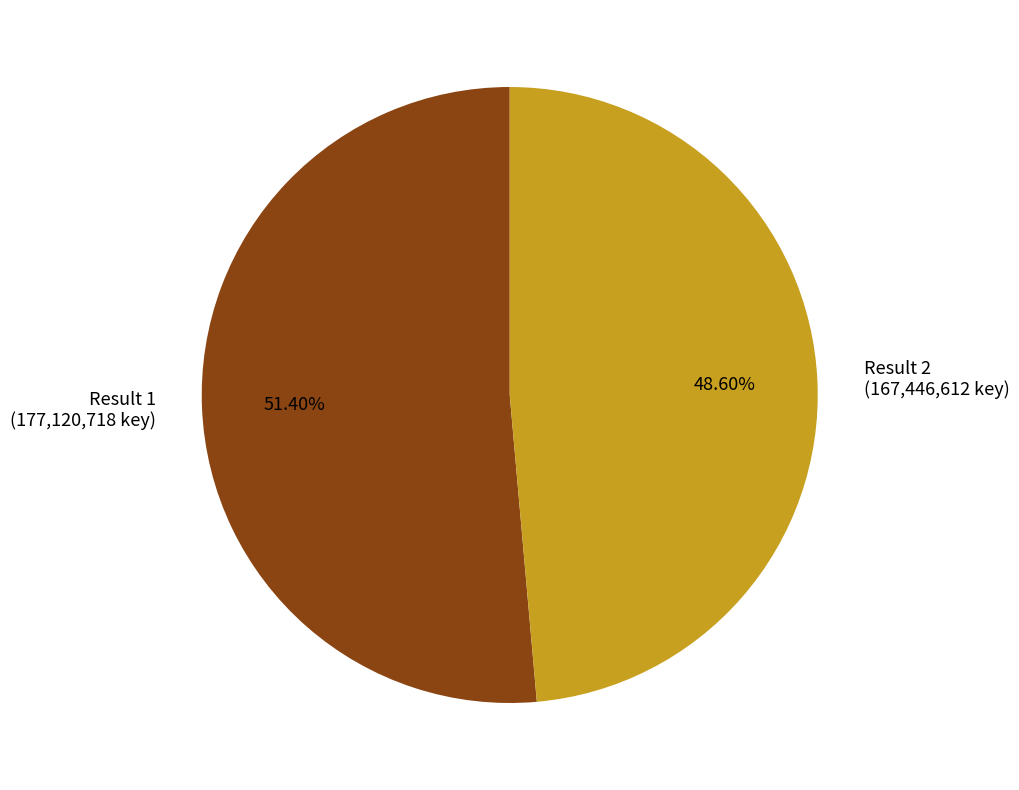

Rank the categories by value from lowest to highest.

Result 2 (167,446,612 key), Result 1 (177,120,718 key)